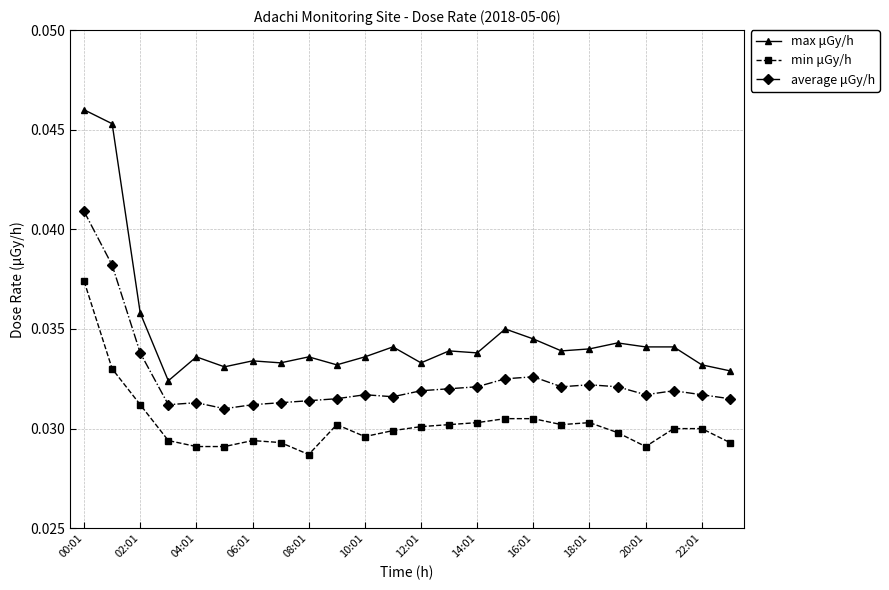

True or false: average μGy/h and min μGy/h cross at least once.

False